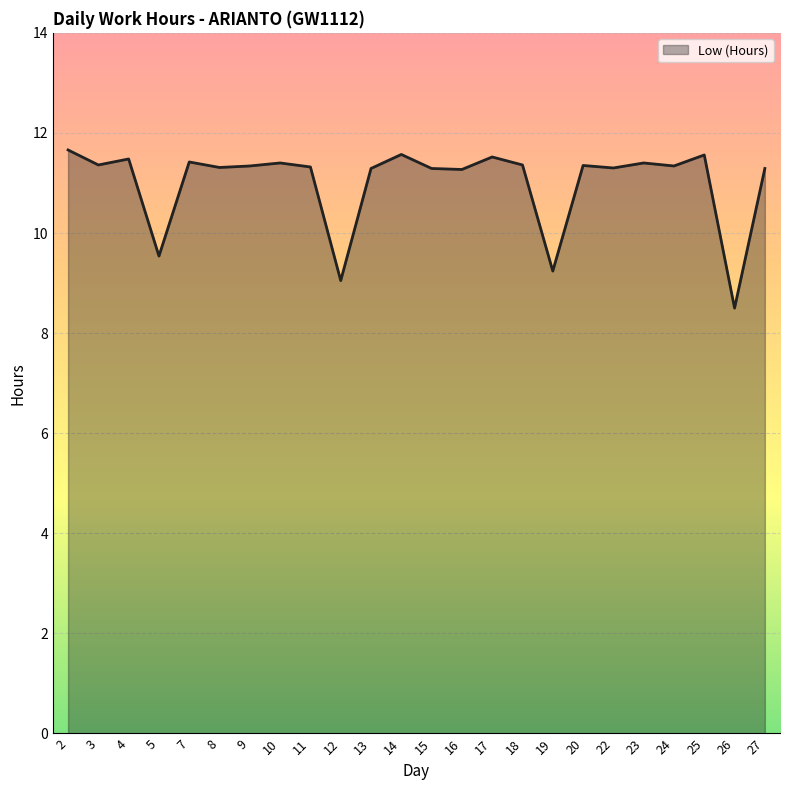

The value at 14 is 11.6. True or false?

True